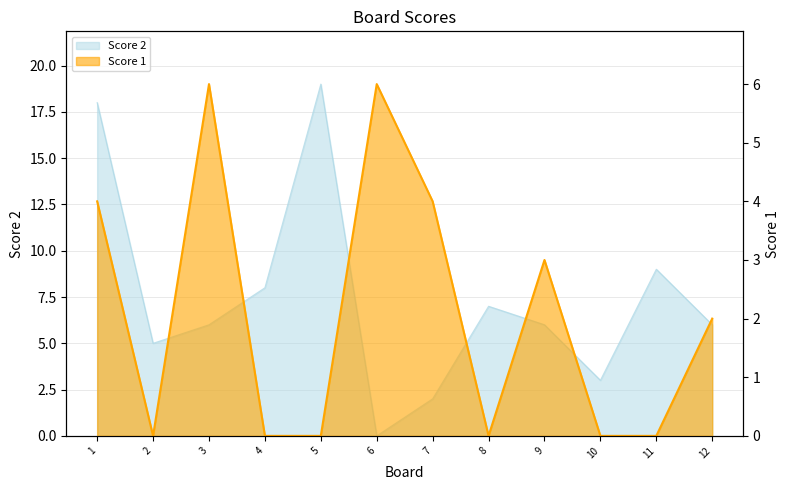

What is the value of the Score 2 point at the 7th from the left?

2